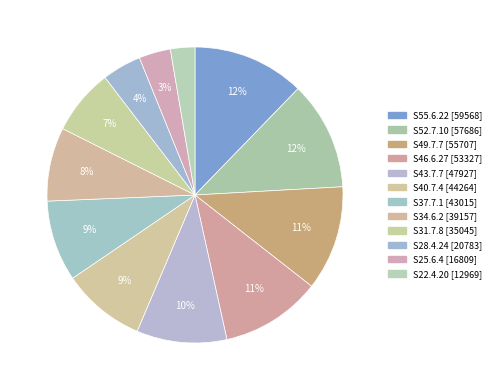

Count the number of slices in the pie.

12